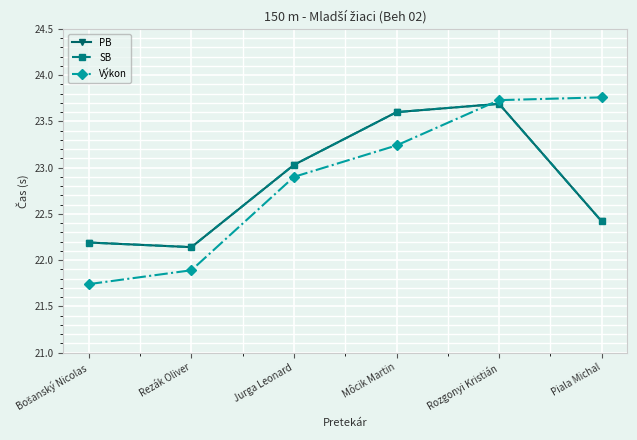

What is the approximate value of SB at Bošanský Nicolas?

22.2